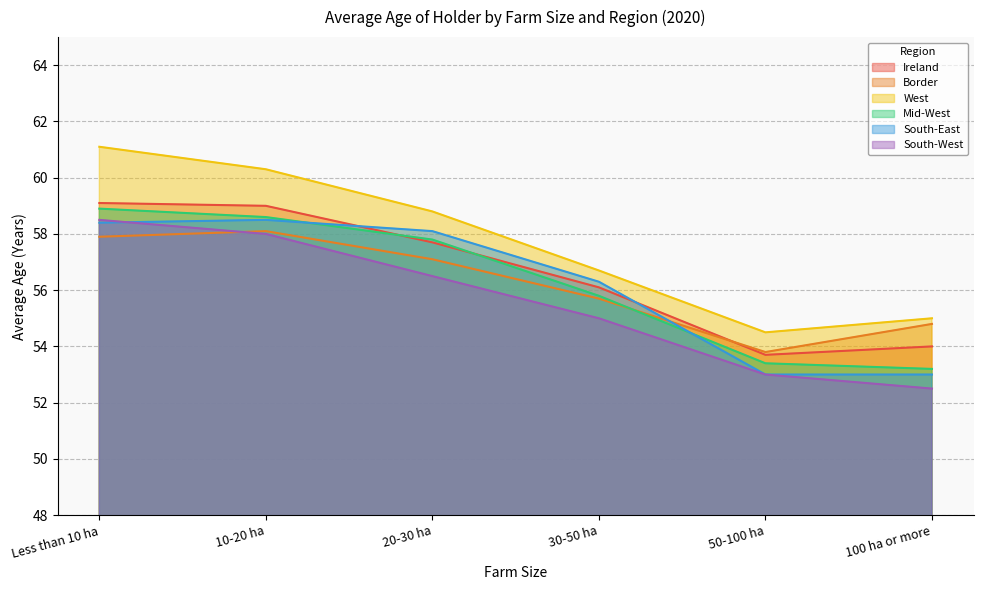

True or false: Mid-West has a value of 53.2 at 100 ha or more.

True